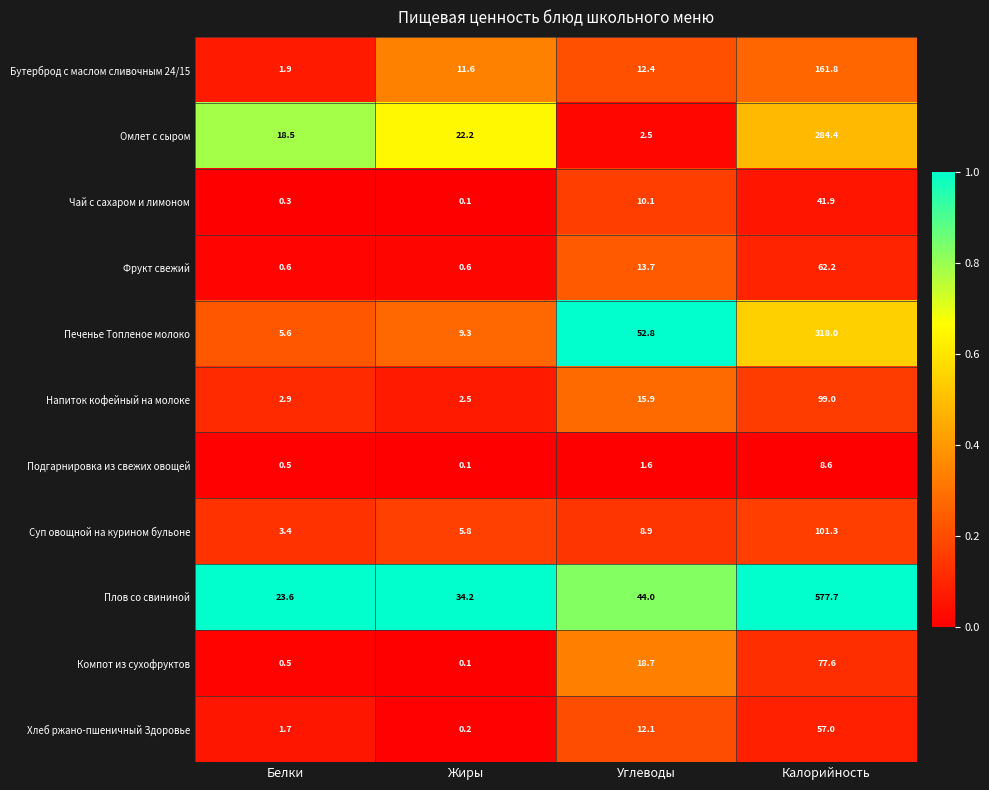

Which category has the highest value in the Напиток кофейный на молоке series?

Калорийность